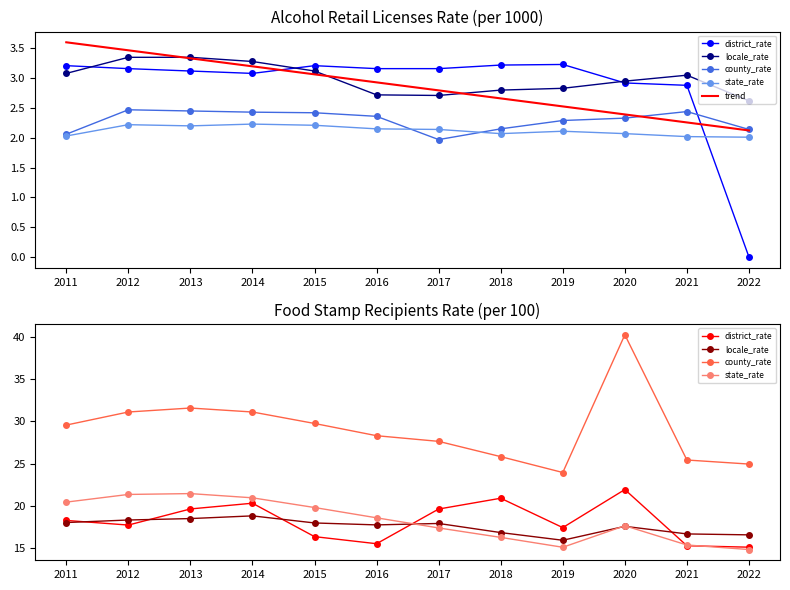

True or false: trend and locale_rate intersect in this chart.

False